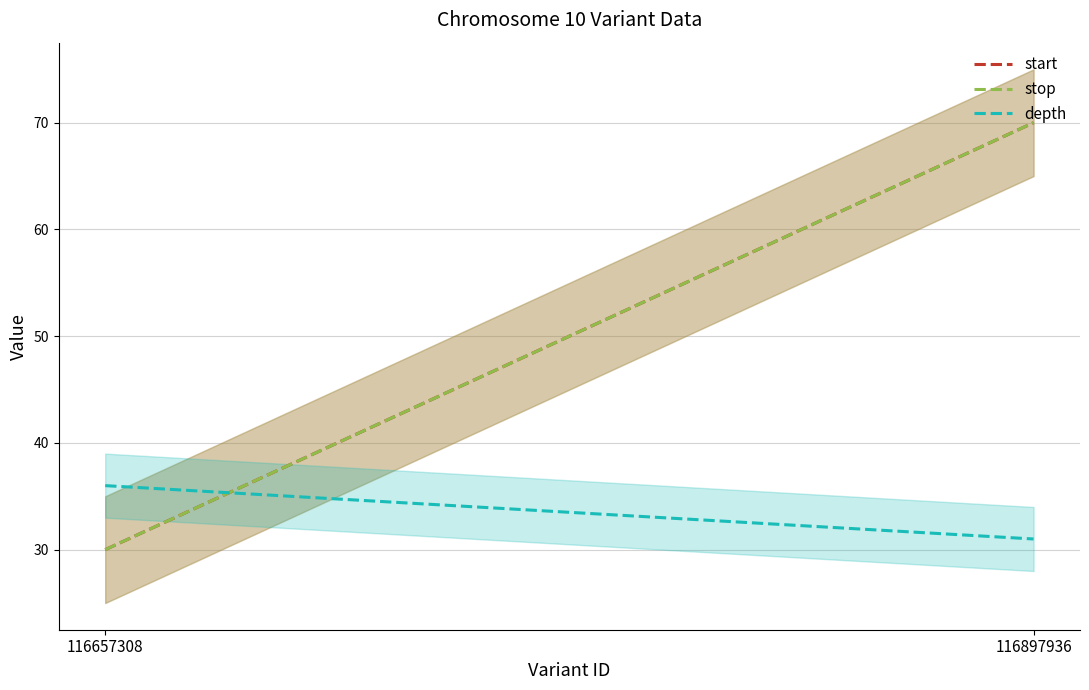

Which category has the lowest value in the start series?

116657308